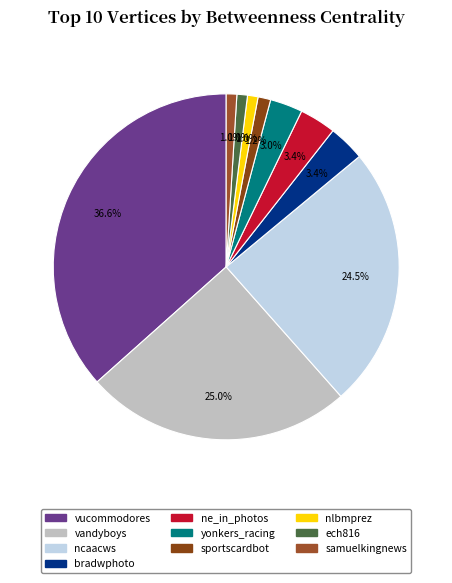

To the nearest percent, what is the average slice percentage?

10%